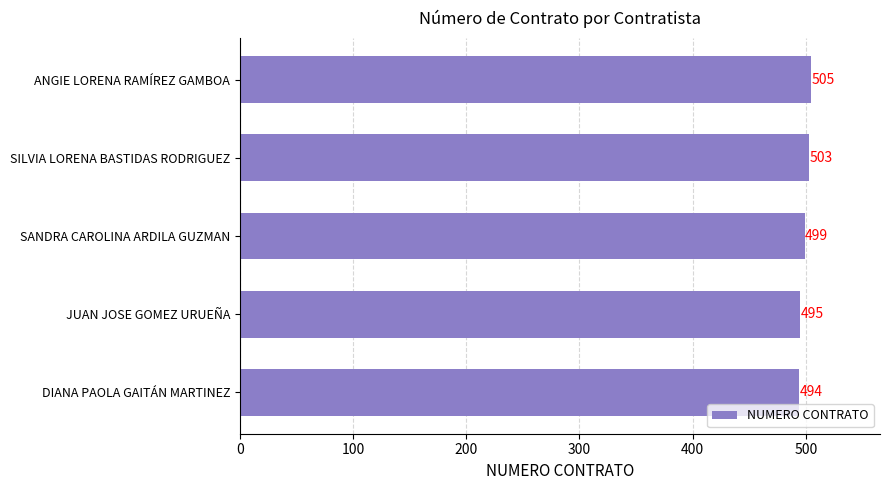

Reading bottom to top, what are all the values shown in this chart?

DIANA PAOLA GAITÁN MARTINEZ=494	JUAN JOSE GOMEZ URUEÑA=495	SANDRA CAROLINA ARDILA GUZMAN=499	SILVIA LORENA BASTIDAS RODRIGUEZ=503	ANGIE LORENA RAMÍREZ GAMBOA=505